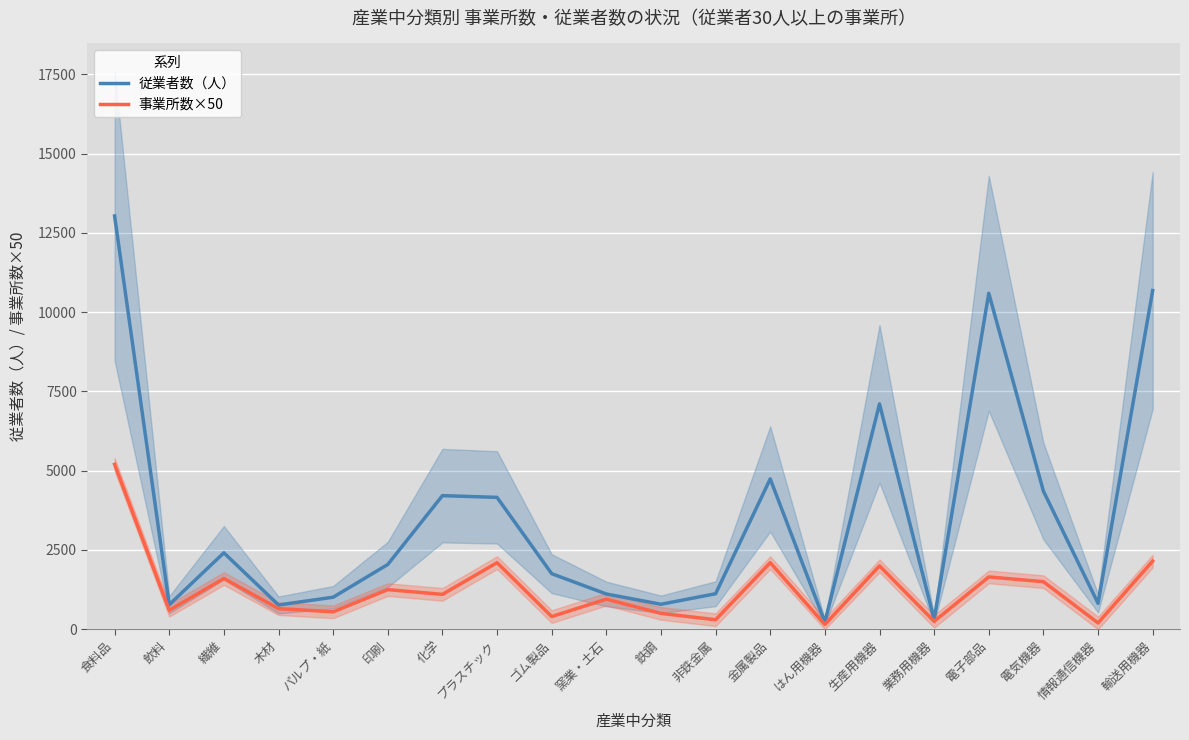

Where is 従業者数（人） nearest to the value 6630?

生産用機器